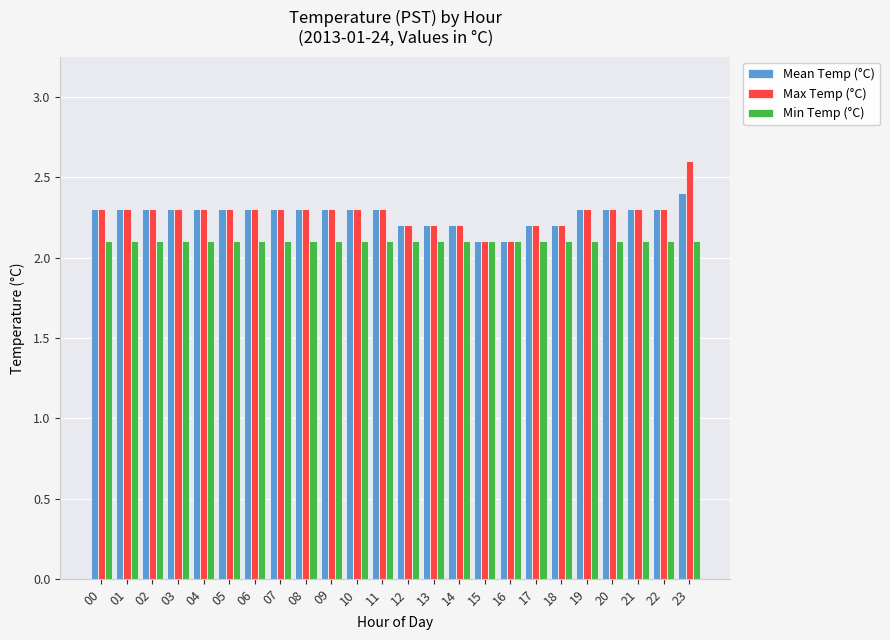

What is the minimum value for Min Temp (°C)?

2.1